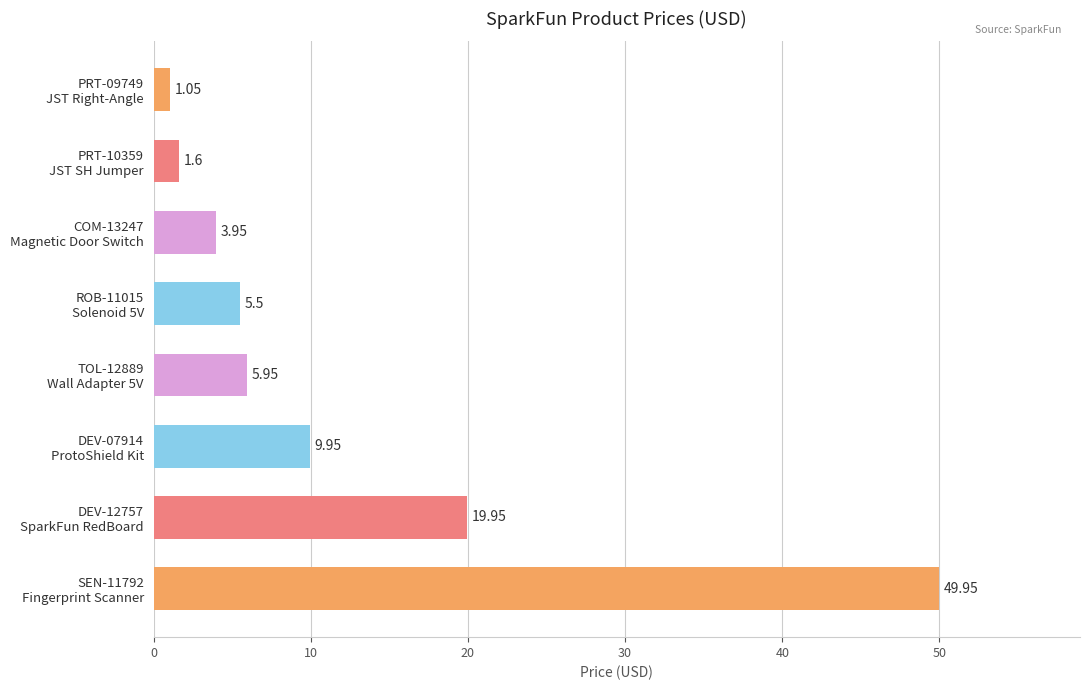

What is the difference between the maximum and minimum values?

48.9